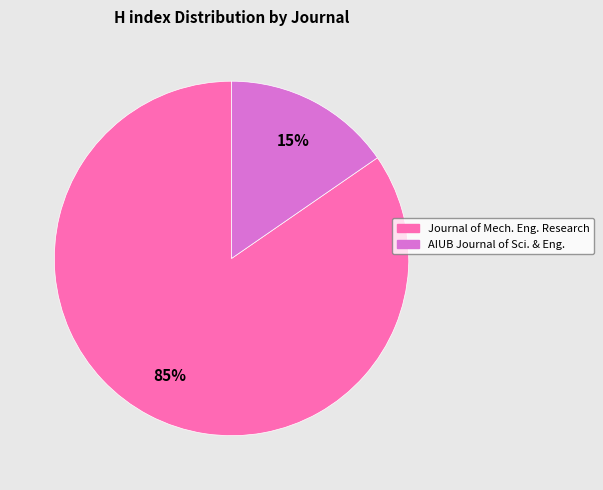

Is there a majority slice in this chart?

Yes